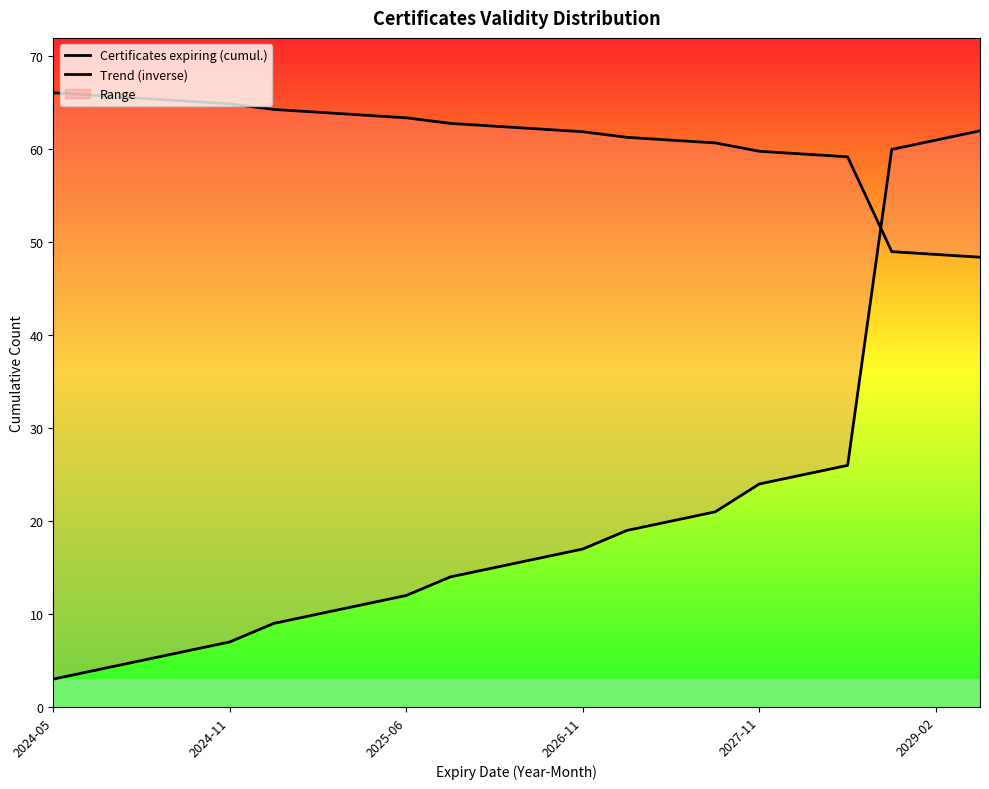

What is the minimum value shown in the chart?

3.0